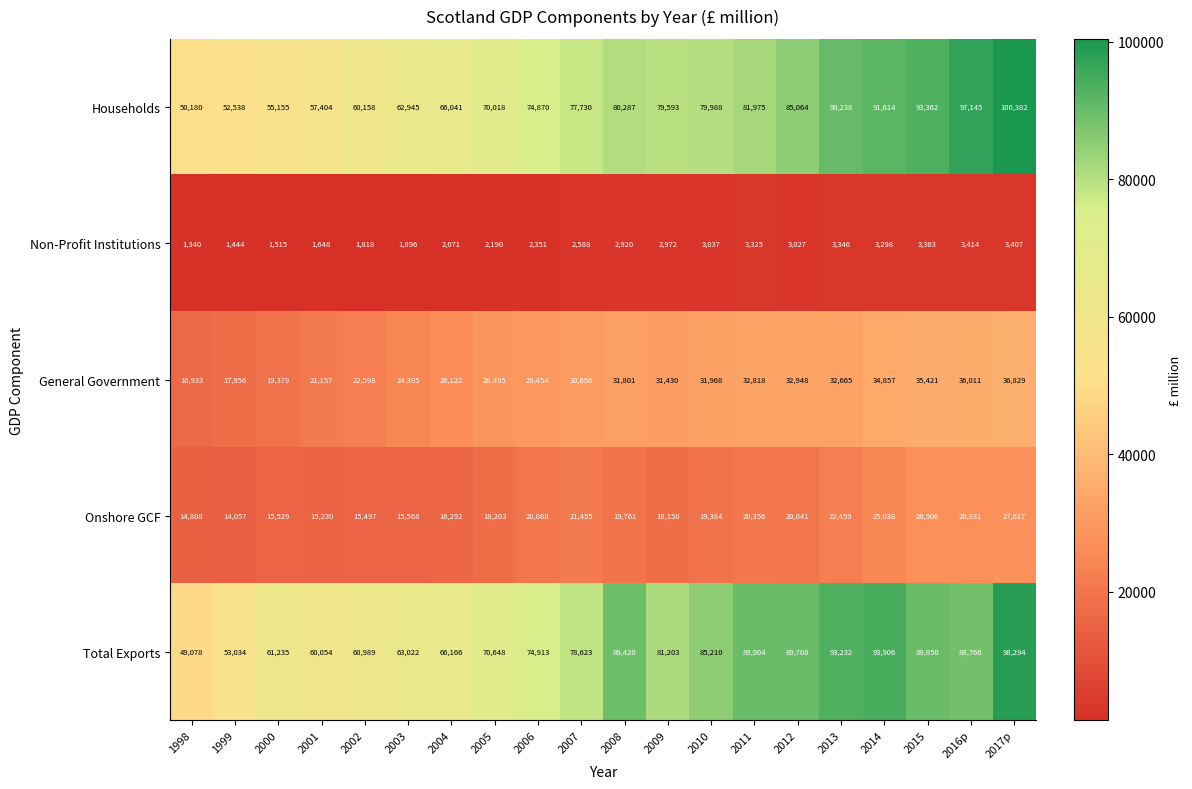

The value of Households at 2000 is 35218. True or false?

False